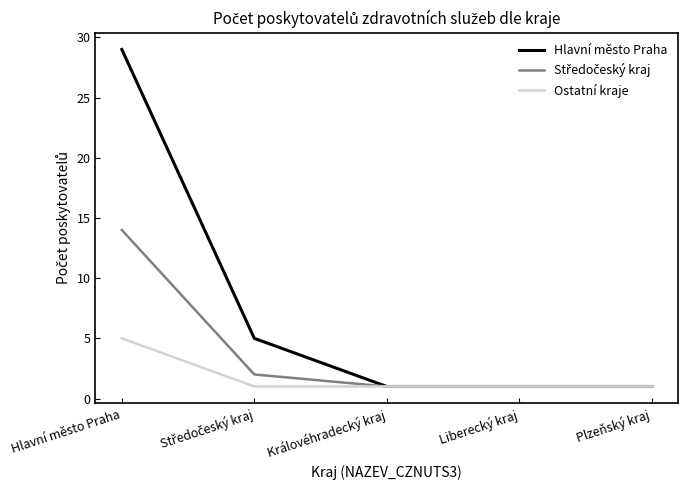

The value of Hlavní město Praha at Liberecký kraj is 2. True or false?

False